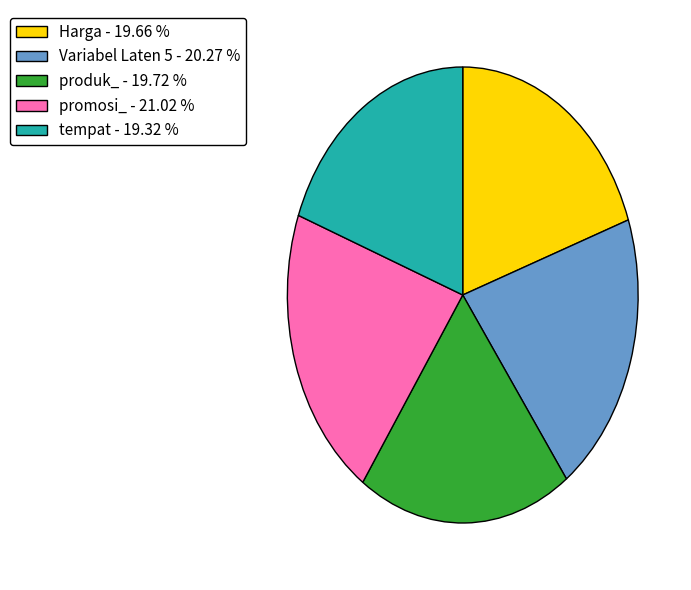

Which has a higher value, Variabel Laten 5 - 20.27 % or Harga - 19.66 %?

Variabel Laten 5 - 20.27 %